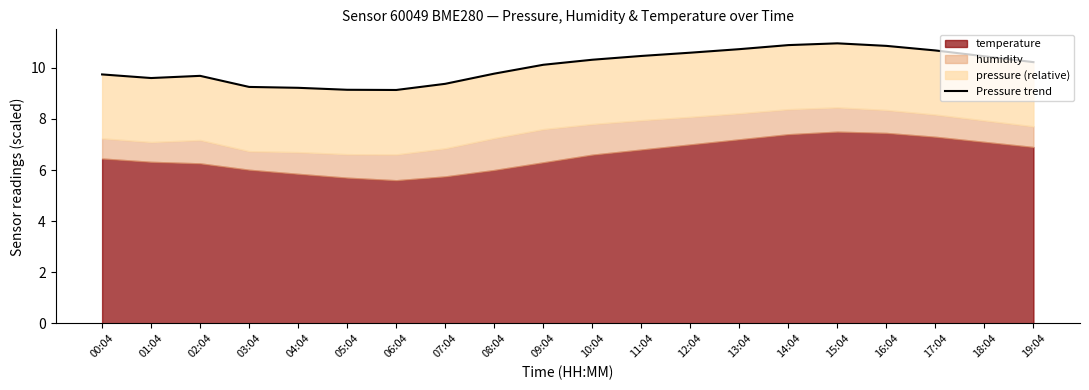

Approximately how many times larger is the value at 08:04 compared to 03:04?

1.1